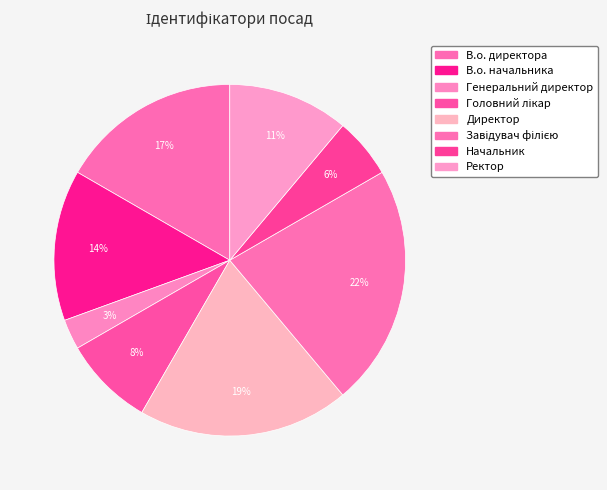

Is it true that Генеральний директор is 3% of the pie?

True